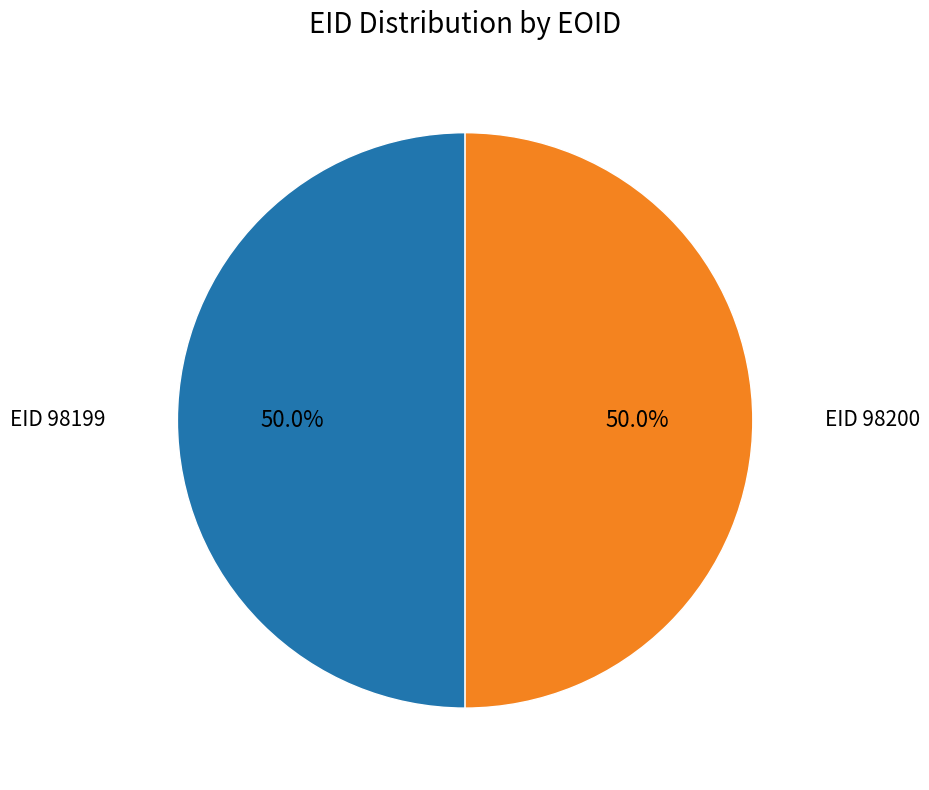

To the nearest percent, what is the average slice percentage?

50%